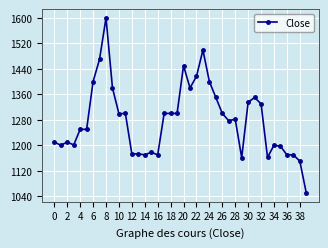

What is the value of the 1st point from the left?

1210